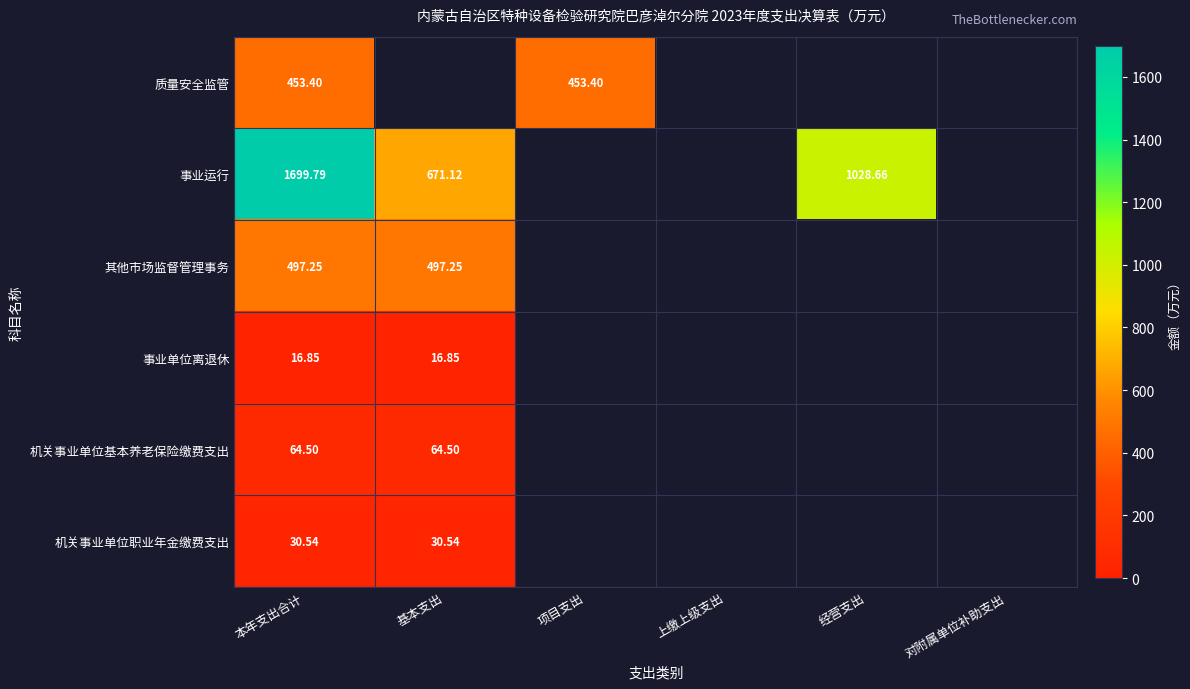

Rank the series at 本年支出合计 from lowest to highest value.

事业单位离退休, 机关事业单位职业年金缴费支出, 机关事业单位基本养老保险缴费支出, 质量安全监管, 其他市场监督管理事务, 事业运行